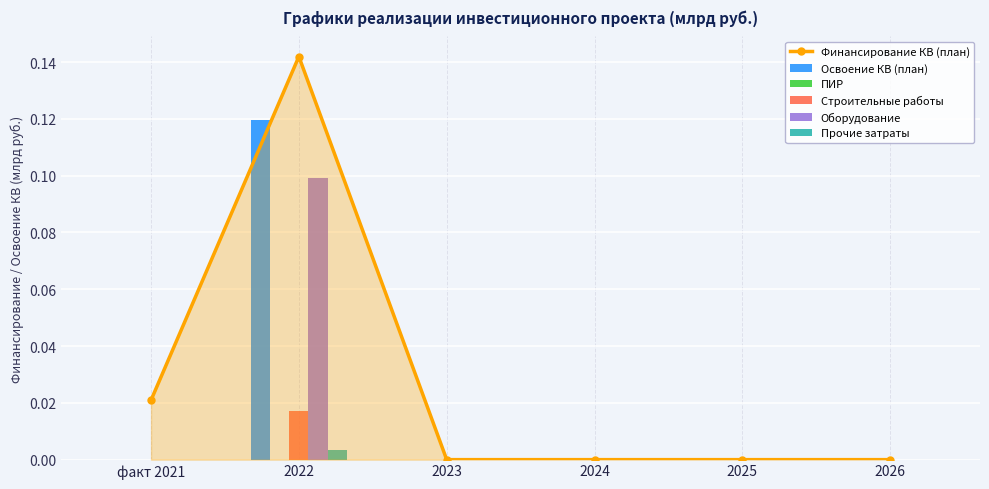

The Финансирование КВ (план) series shows 0.1 at 2024. True or false?

False